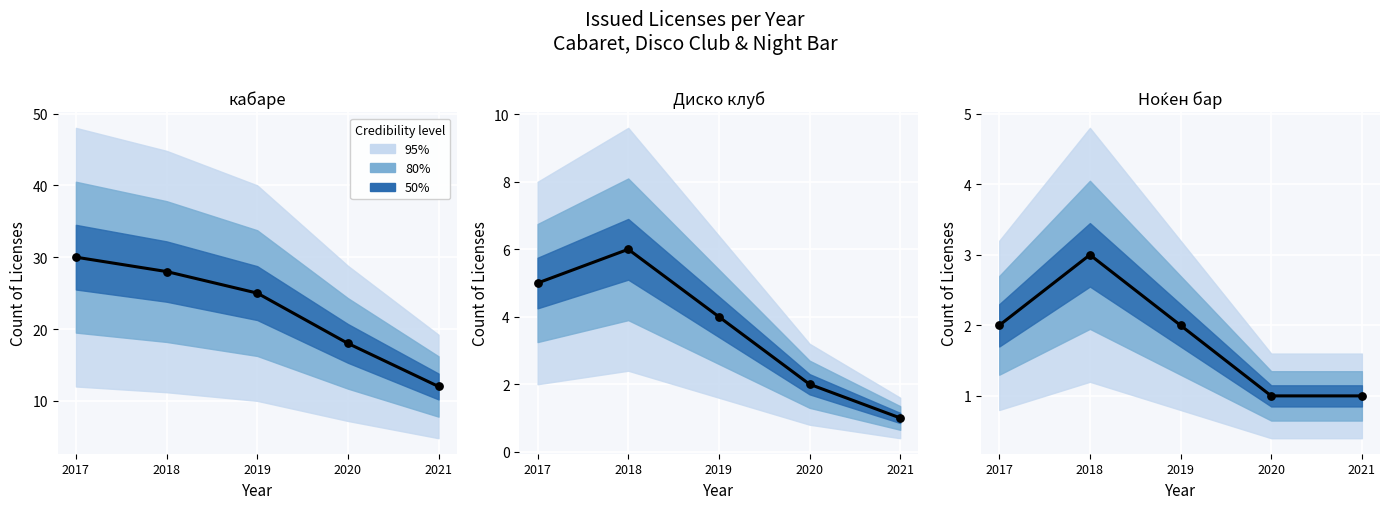

What is the total value across all series at 2019?

62